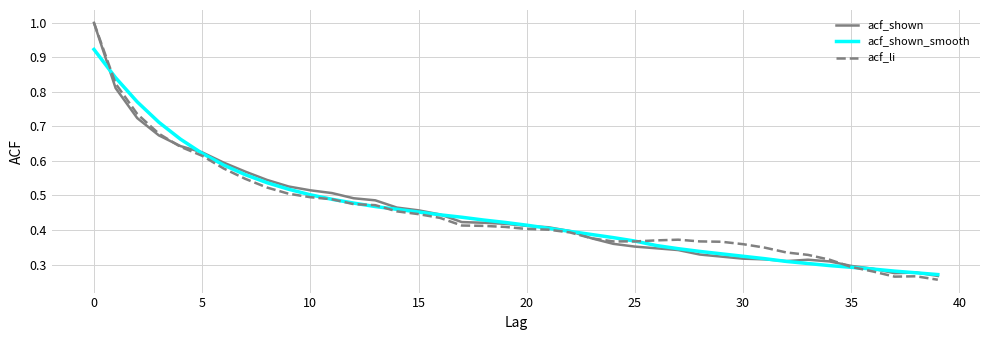

What is the maximum value shown in the chart?

1.0